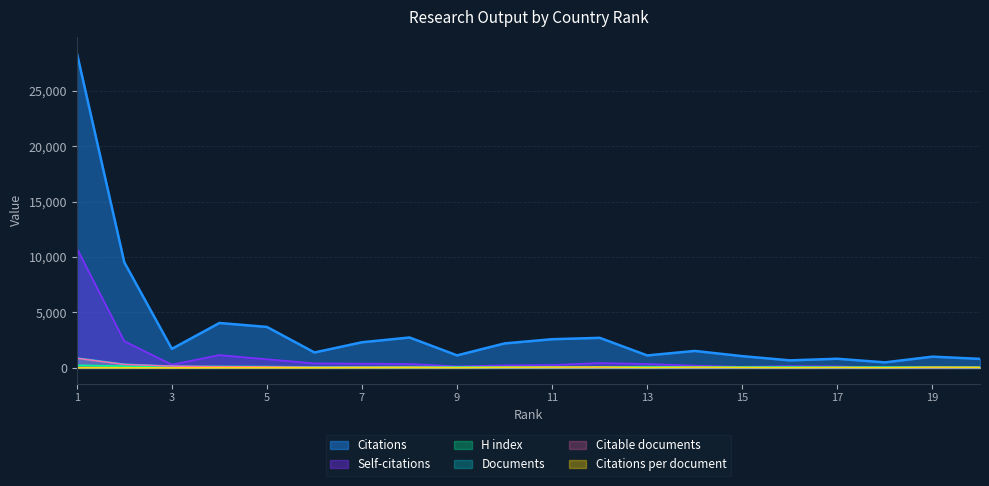

Which series has the largest total across all categories?

Citations